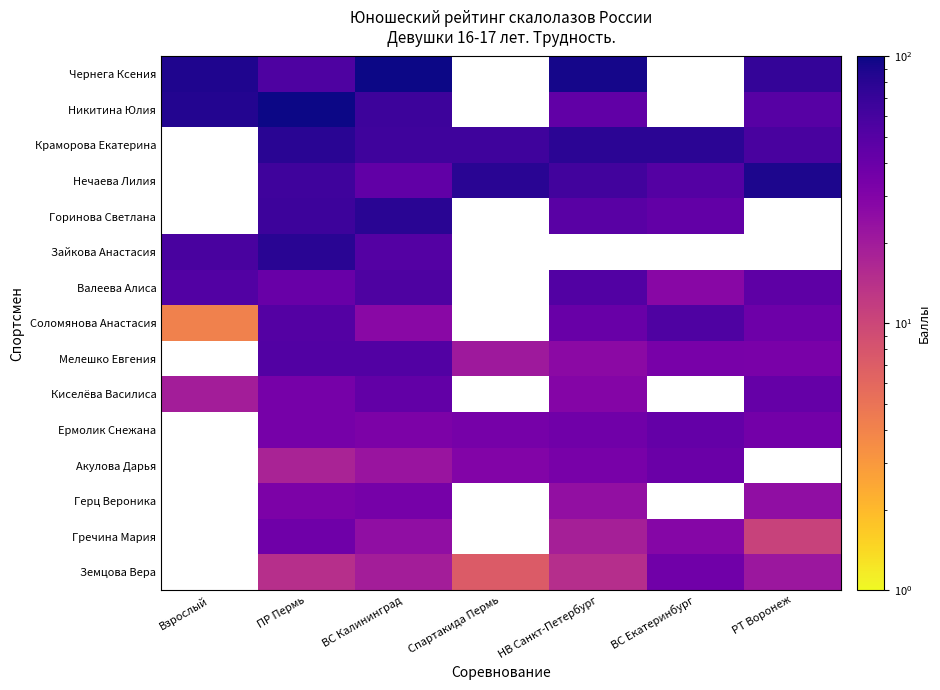

How many distinct data groups are displayed?

15